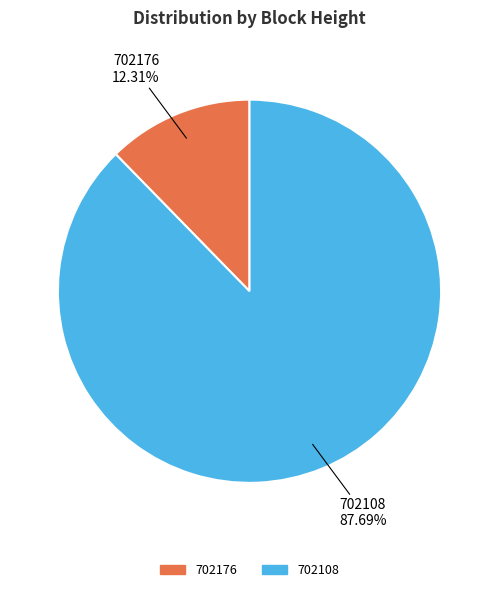

What portion of the pie excludes 702108?

12.3%